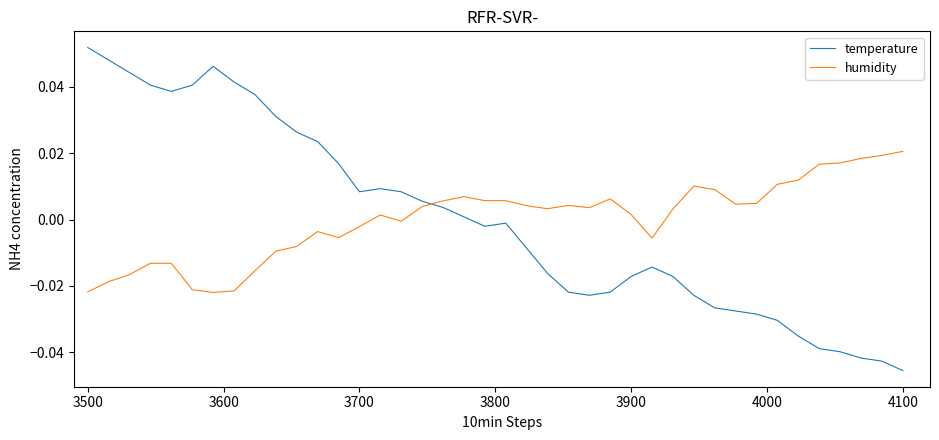

True or false: humidity and temperature intersect in this chart.

True